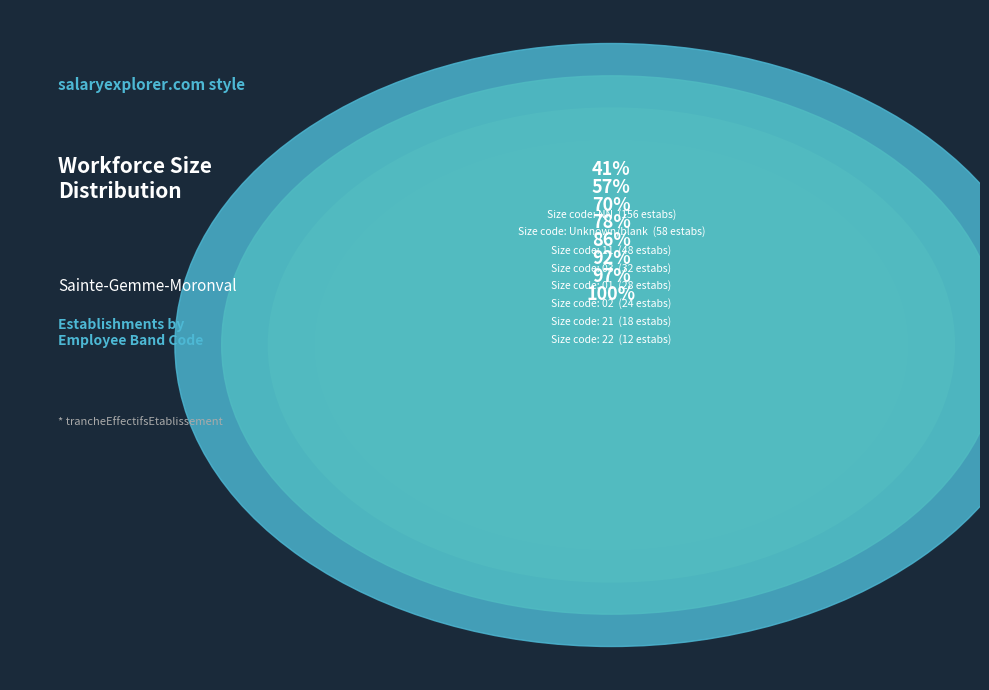

To the nearest percent, what is the combined percentage of 02 and 03?

23%